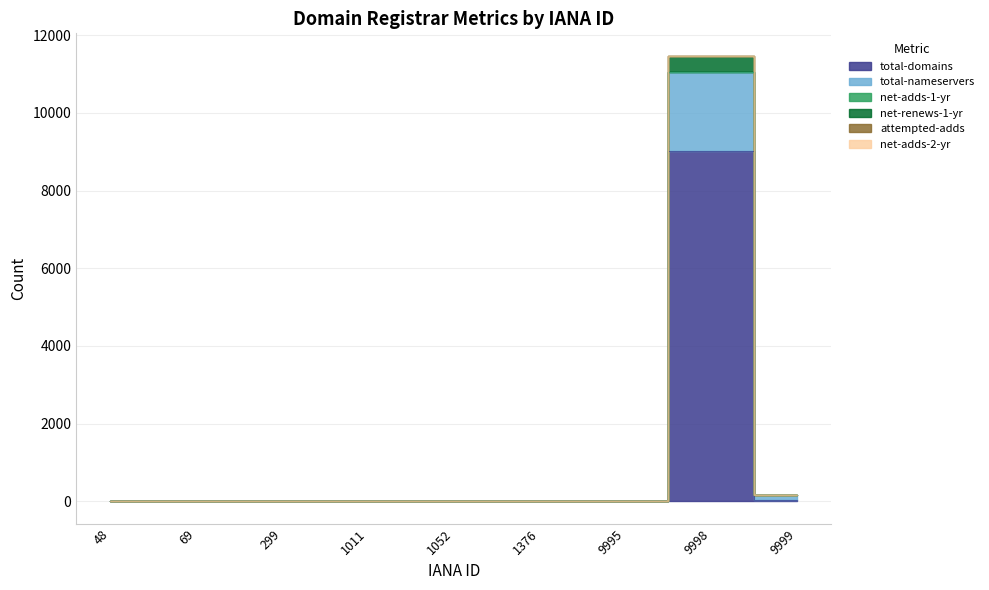

How many positive values does the total-nameservers series have?

2